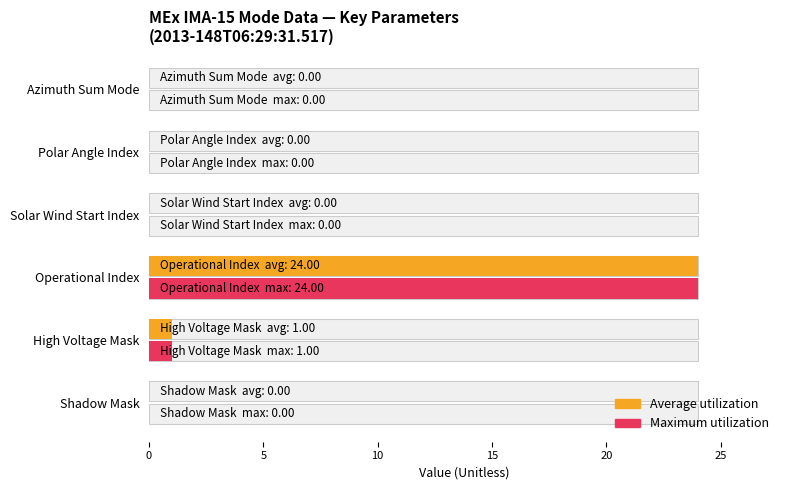

What is the difference between the maximum and minimum values in the Average utilization series?

24